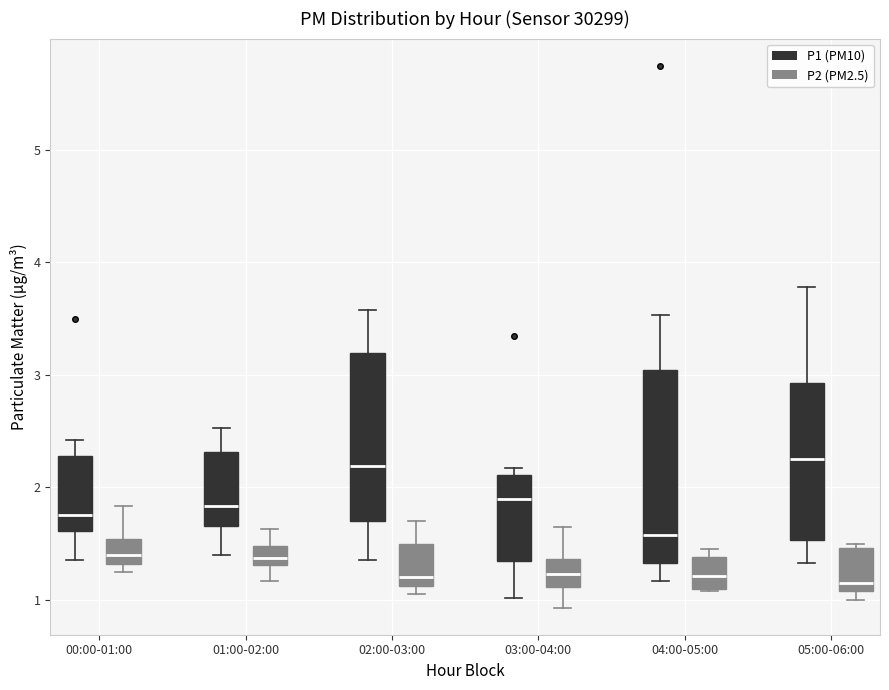

Reading left to right, transcribe this box plot: for each box, give where its median line is, the range the box spans, and where its two whiskers end, as read against the y-axis. The values are not printed on the chart, so give them approximately, as read against the axis.

00:00-01:00 (P1 (PM10)): median 1.8, box 1.6 to 2.3, whiskers 1.4 to 2.4
00:00-01:00 (P2 (PM2.5)): median 1.4, box 1.3 to 1.5, whiskers 1.3 (just below the box's lower edge) to 1.8
01:00-02:00 (P1 (PM10)): median 1.8, box 1.7 to 2.3, whiskers 1.4 to 2.5
01:00-02:00 (P2 (PM2.5)): median 1.4, box 1.3 to 1.5, whiskers 1.2 to 1.6
02:00-03:00 (P1 (PM10)): median 2.2, box 1.7 to 3.2, whiskers 1.4 to 3.6
02:00-03:00 (P2 (PM2.5)): median 1.2, box 1.1 to 1.5, whiskers 1.1 (just below the box's lower edge) to 1.7
03:00-04:00 (P1 (PM10)): median 1.9, box 1.3 to 2.1, whiskers 1.0 to 2.2
03:00-04:00 (P2 (PM2.5)): median 1.2, box 1.1 to 1.4, whiskers 0.9 to 1.7
04:00-05:00 (P1 (PM10)): median 1.6, box 1.3 to 3.0, whiskers 1.2 to 3.5
04:00-05:00 (P2 (PM2.5)): median 1.2, box 1.1 to 1.4, whiskers 1.1 to 1.5
05:00-06:00 (P1 (PM10)): median 2.3, box 1.5 to 2.9, whiskers 1.3 to 3.8
05:00-06:00 (P2 (PM2.5)): median 1.2, box 1.1 to 1.5, whiskers 1.0 to 1.5 (just above the box's upper edge)